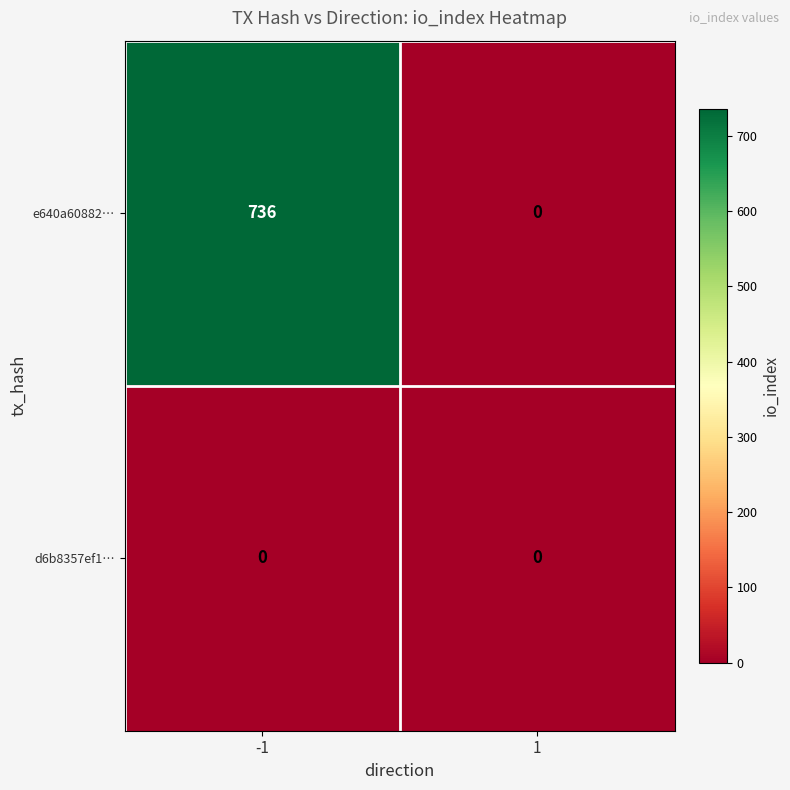

At how many categories does at least one series exceed 388?

1